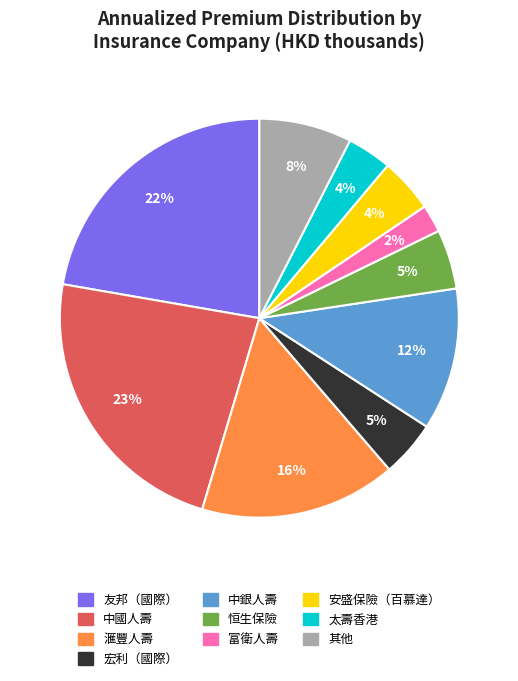

Which has a higher value, 宏利（國際） or 富衛人壽?

宏利（國際）